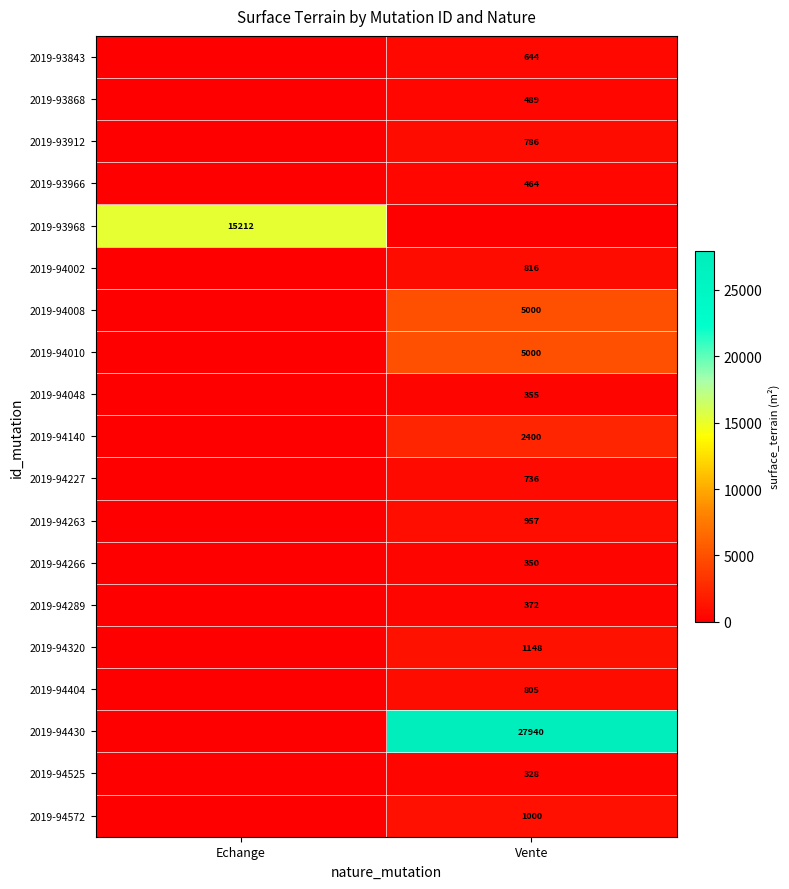

What is the total value across all series at Vente?

49590